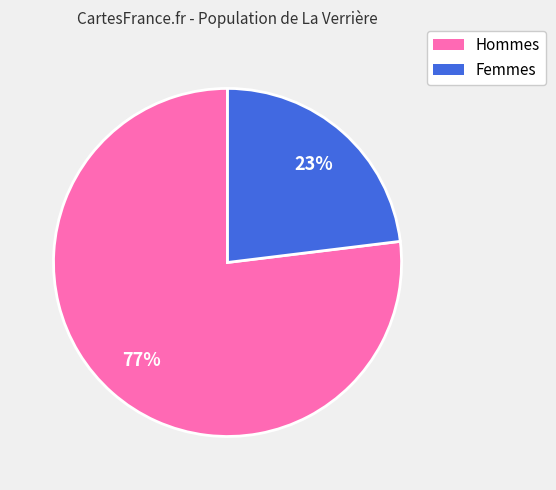

The 2010-02-02 slice represents 26% of the pie. True or false?

False